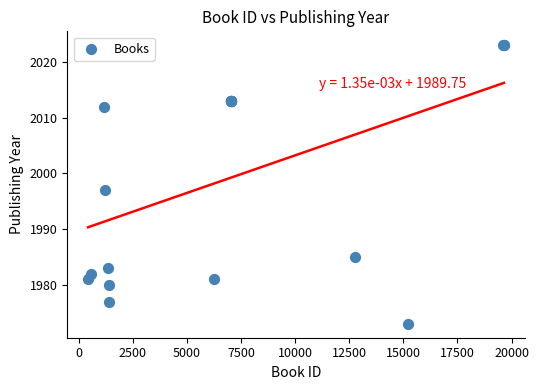

What Y value in the scatter plot is closest to 1998?

1997